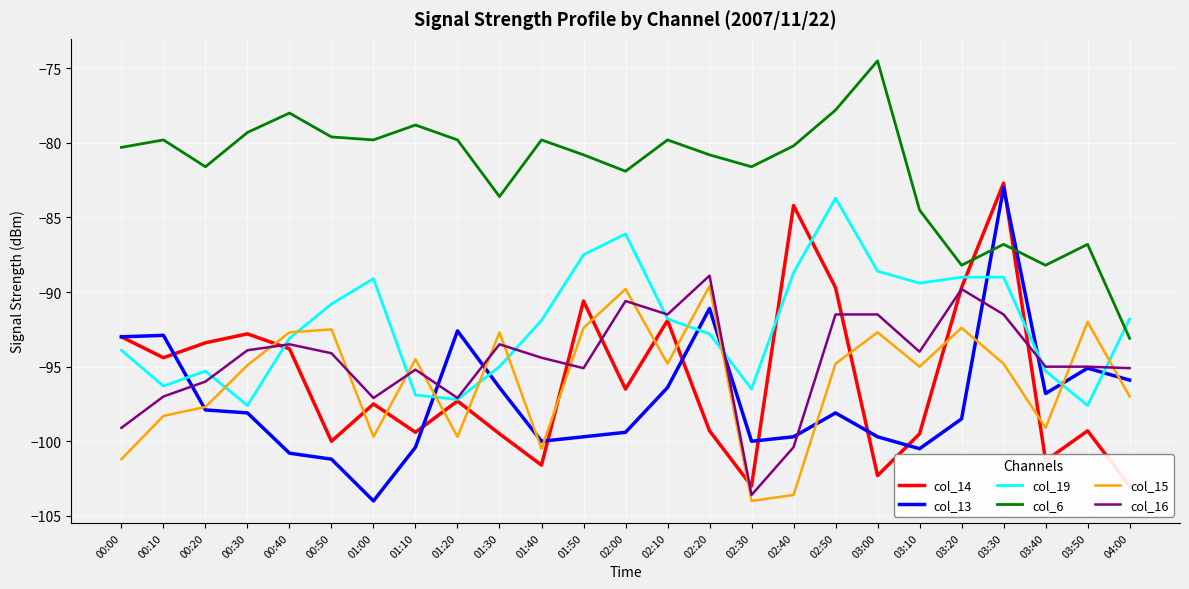

Does the chart display data point markers on the line(s)?

No